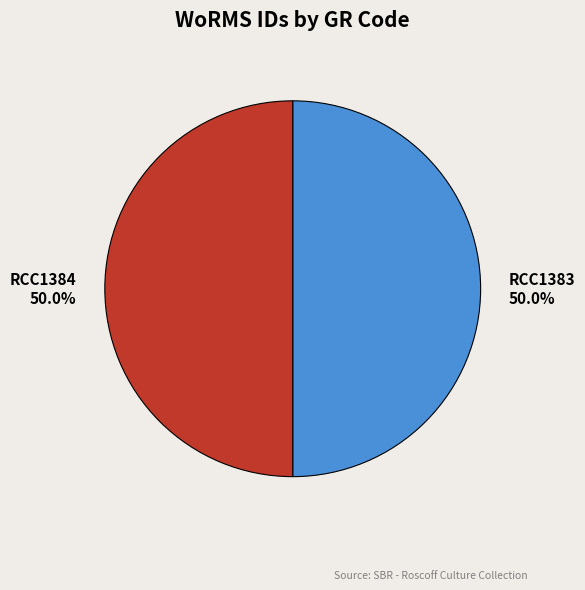

Count the number of slices in the pie.

2